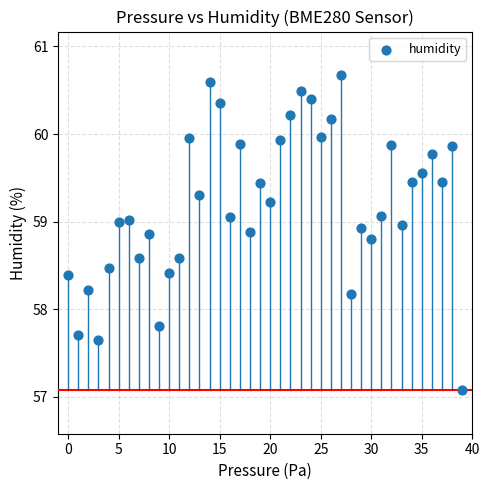

Count the number of points in this scatter plot.

40